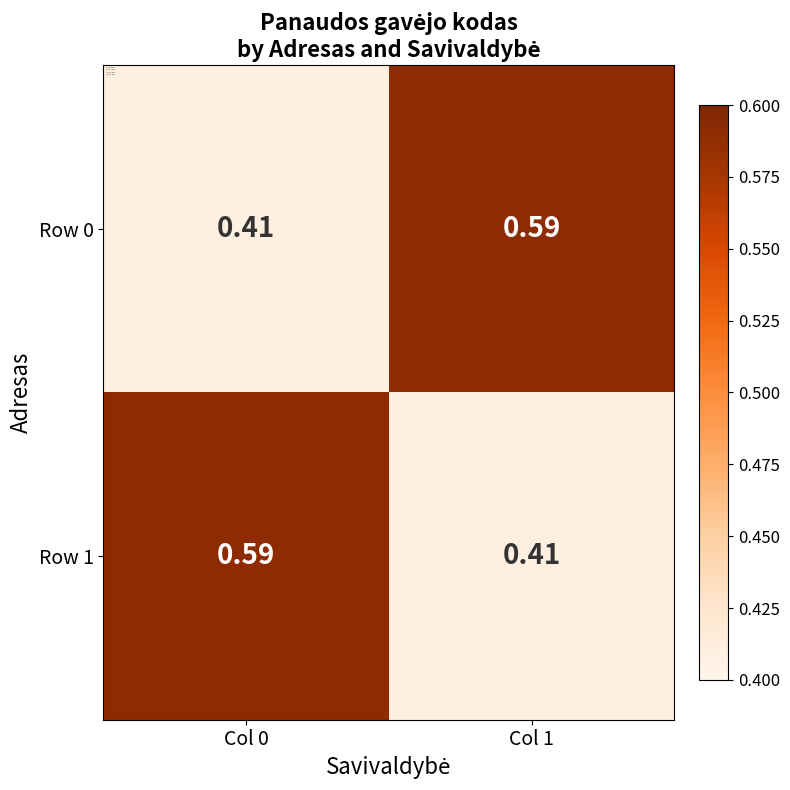

Is the value of Row 0 at Col 1 greater than the value of Row 1 at Col 1?

Yes